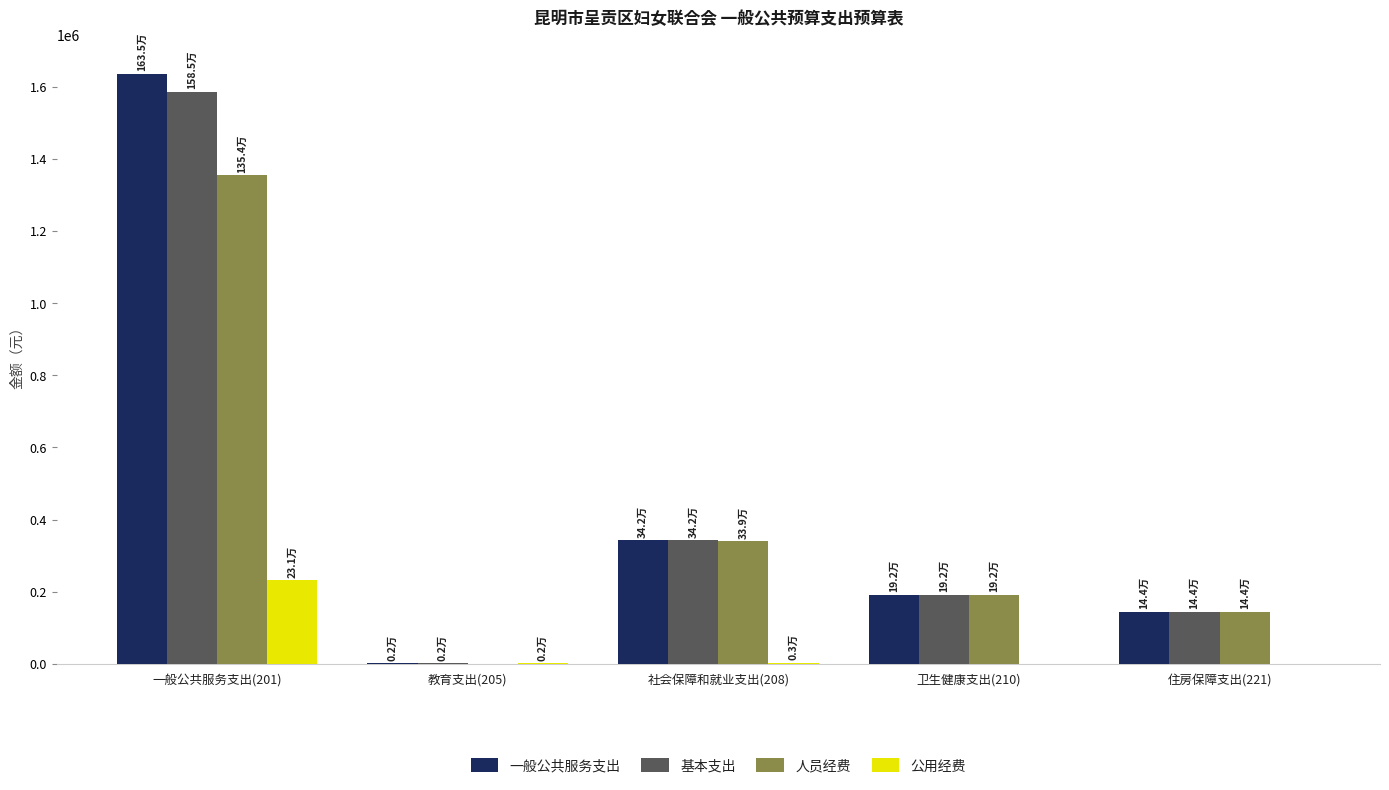

At which label is 一般公共服务支出 closest to 818944?

社会保障和就业支出(208)